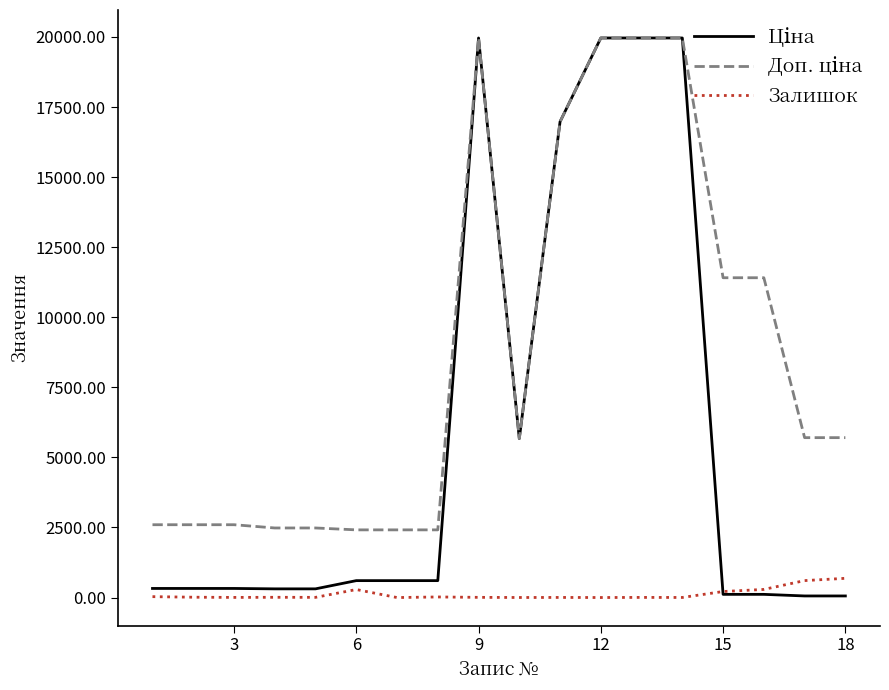

What is the maximum value shown in the chart?

19964.2